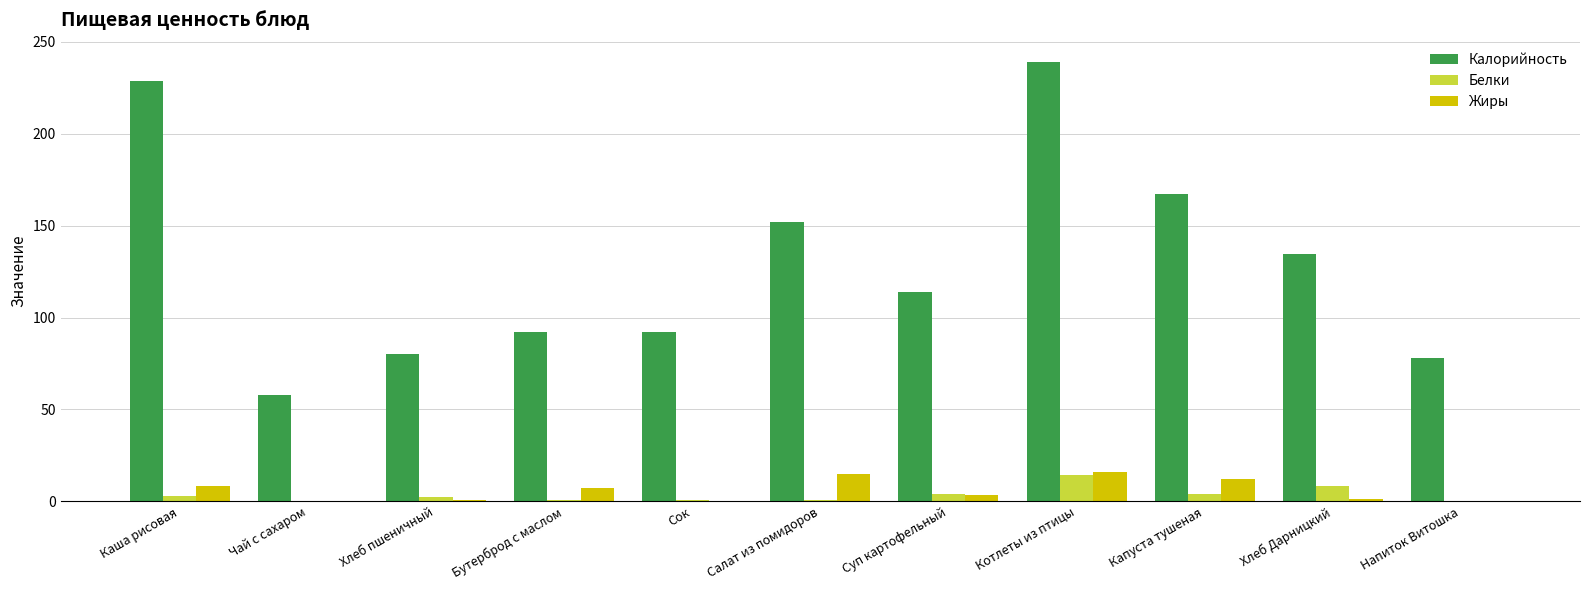

Is the value of Белки at Котлеты из птицы greater than the value of Калорийность at Хлеб пшеничный?

No